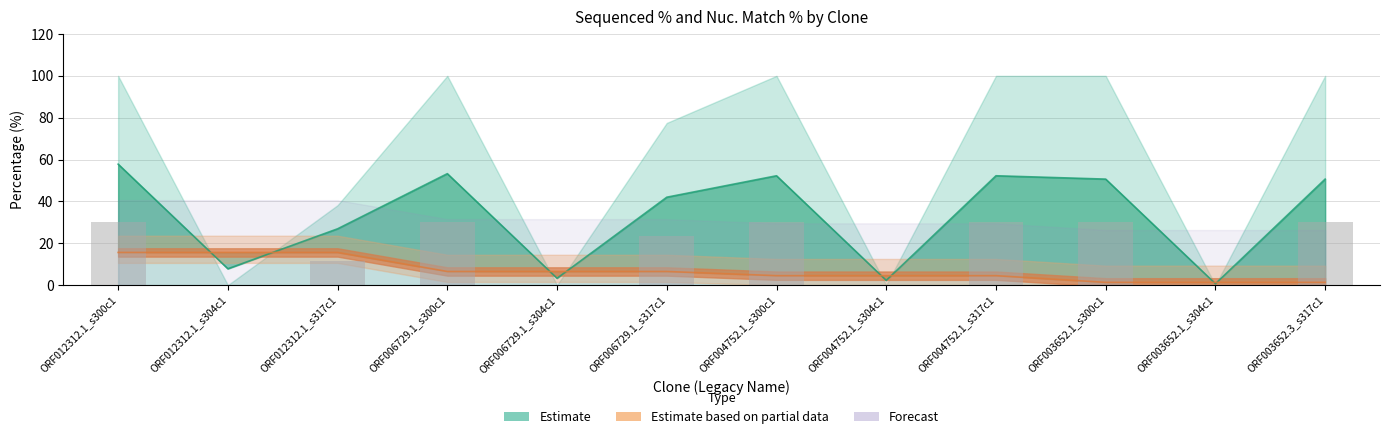

Reading left to right, what are all the values shown in this chart?

30.0	0.0	11.5	30.0	0.0	23.2	30.0	0.0	30.0	30.0	0.0	30.0